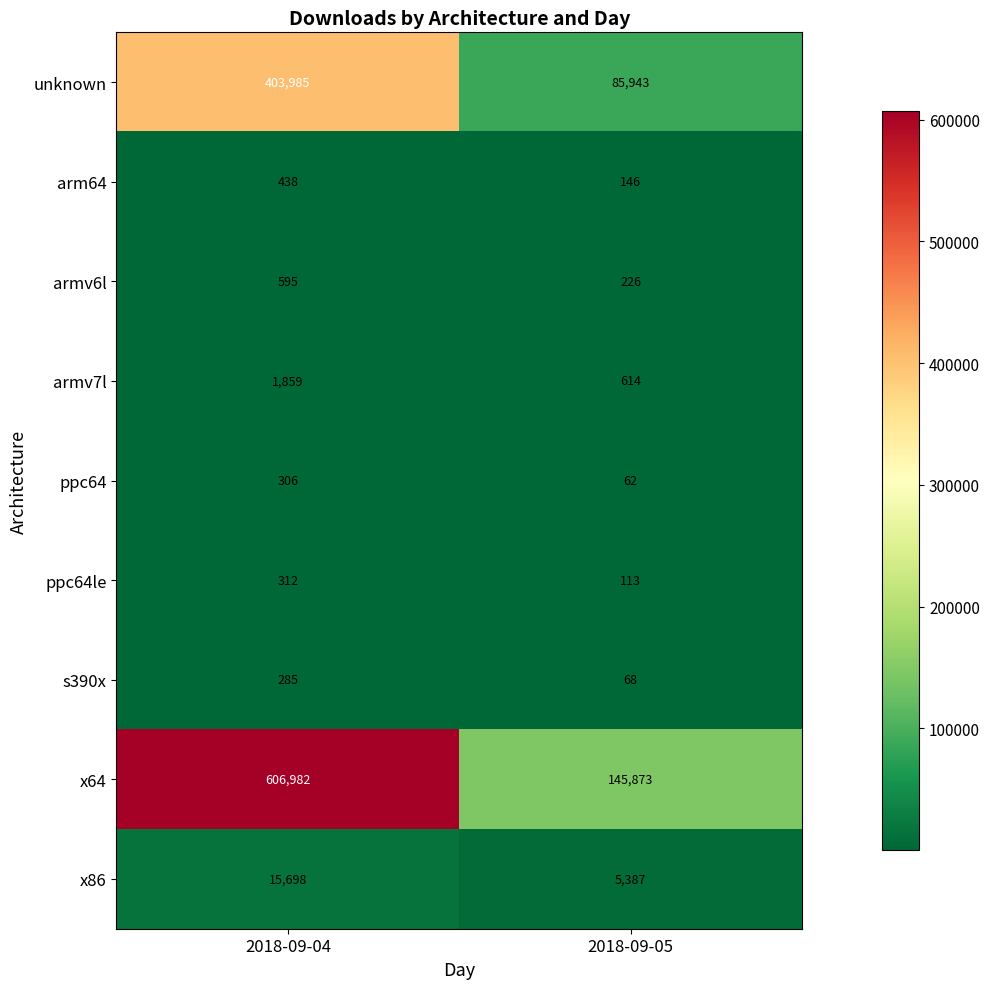

What is the difference between the highest and lowest values at 2018-09-04?

606697